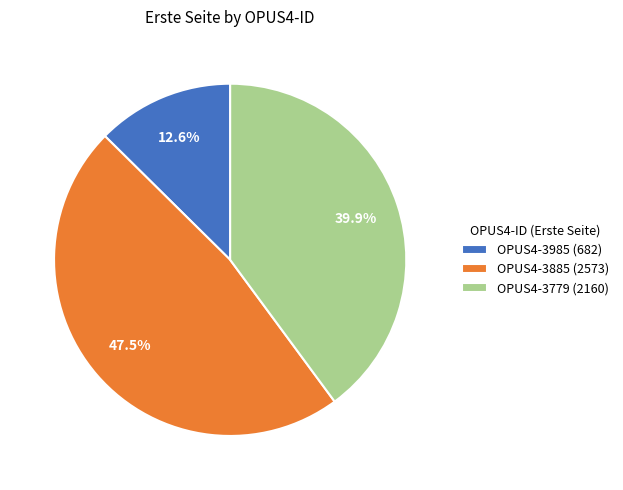

What is the largest slice in the pie chart?

OPUS4-3885